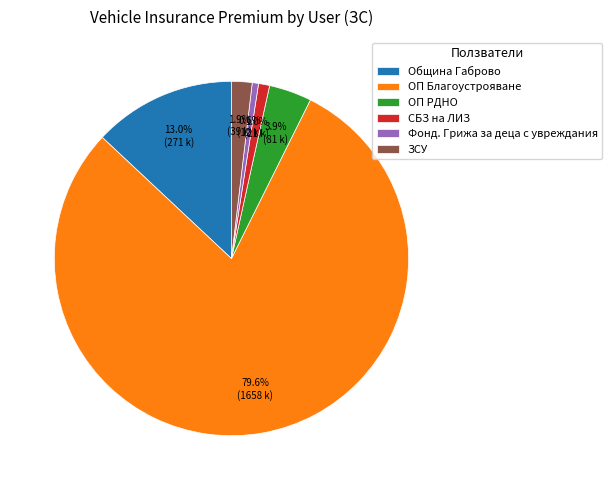

Which slice is the largest?

ОП Благоустрояване